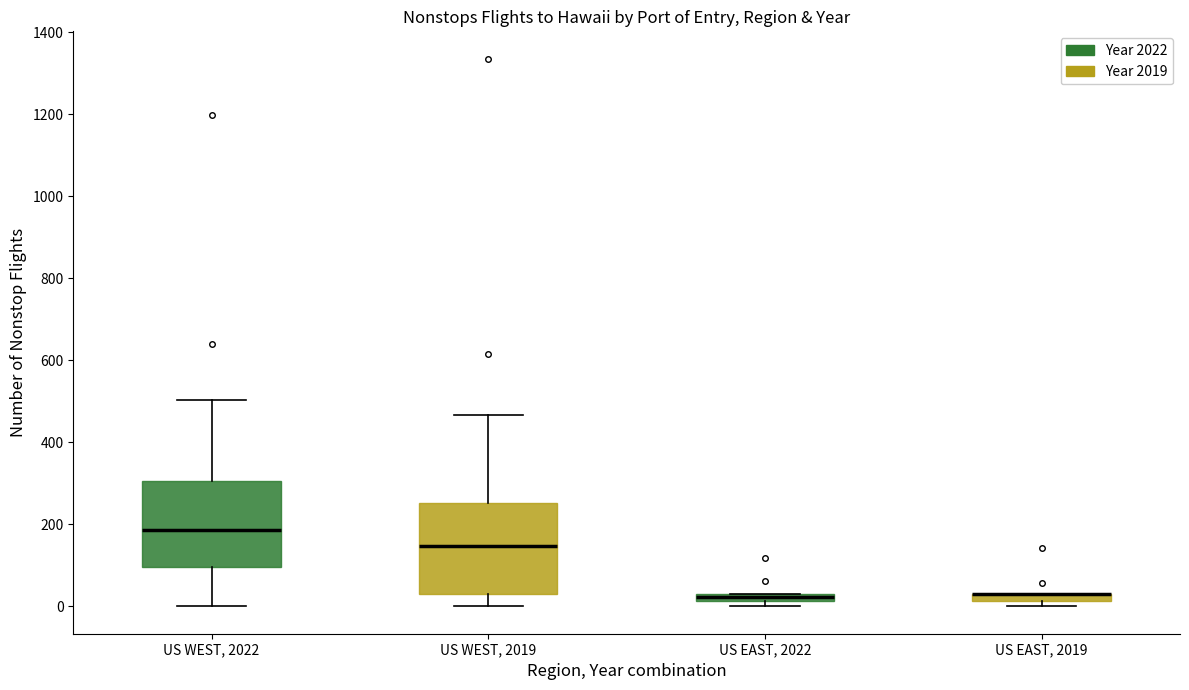

Where is the lower edge of the box for US WEST, 2022 on the y-axis? The values are not printed on the chart, so give them approximately, as read against the axis.

100